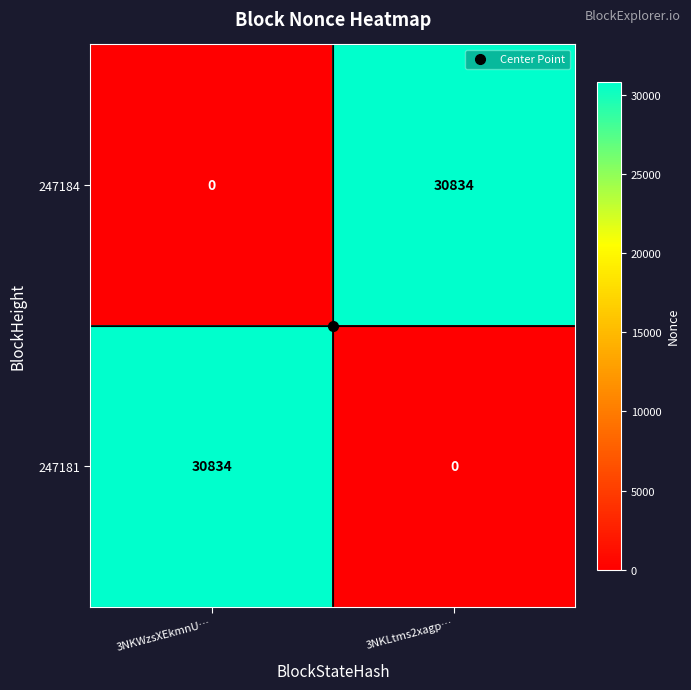

Rank the series at 3NKWzsXEkmnU… from highest to lowest value.

247181, 247184